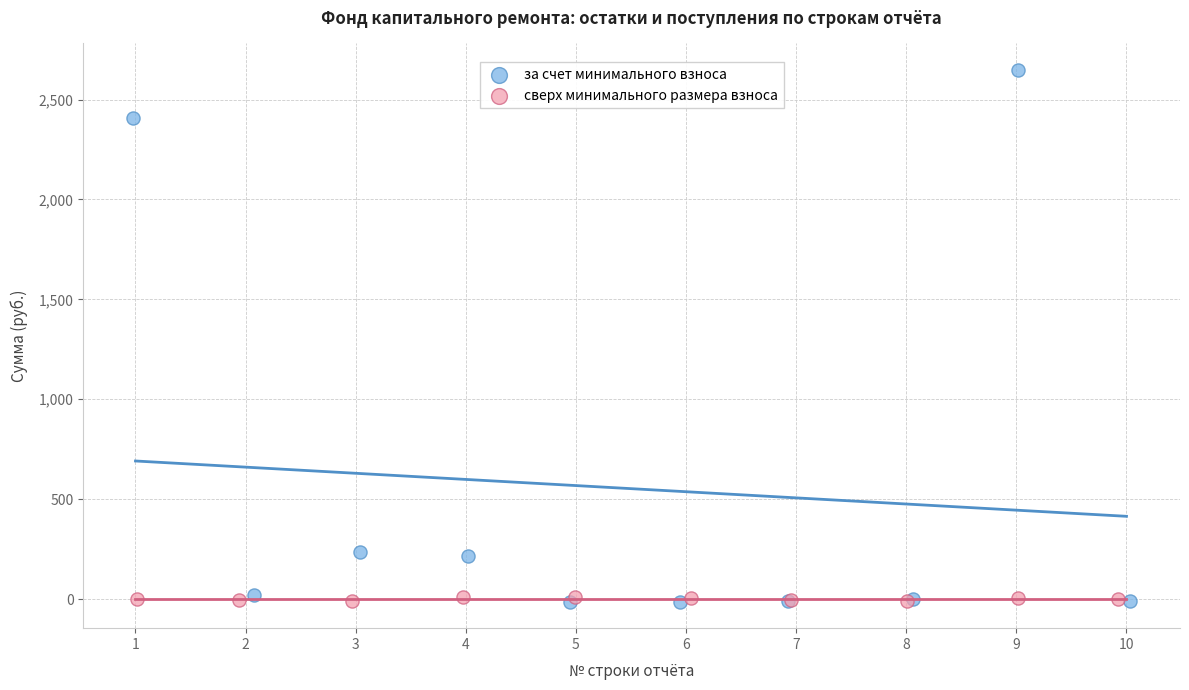

Which series reaches the maximum Y coordinate?

за счет минимального взноса